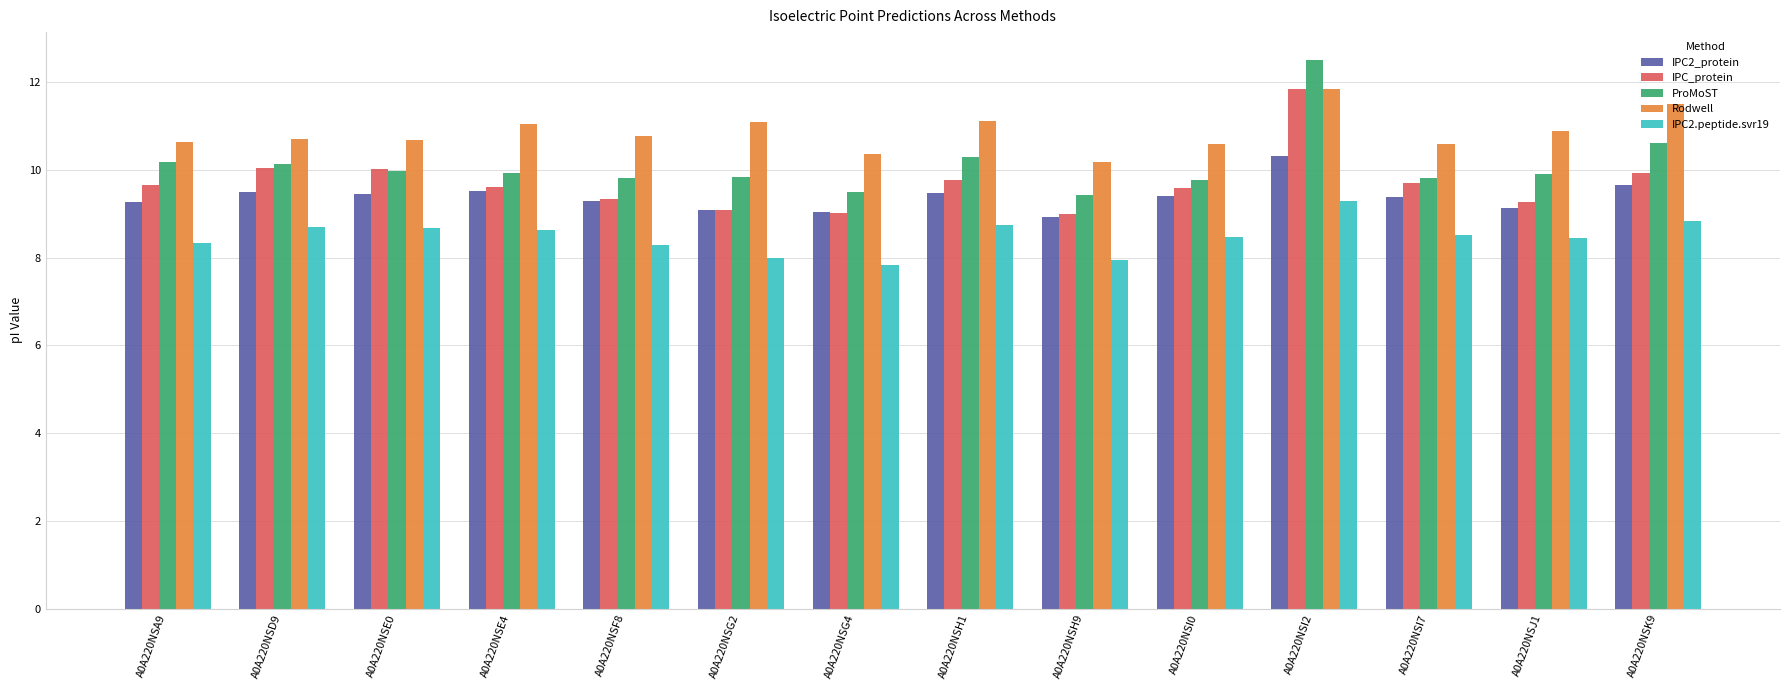

What is the average value of the IPC_protein series?

9.7